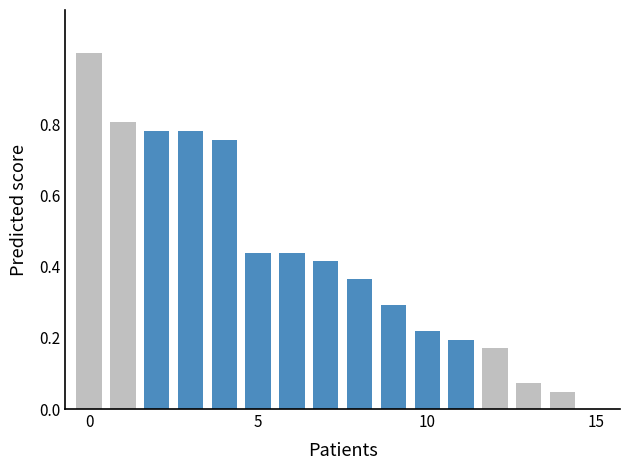

How many distinct data groups are displayed?

1